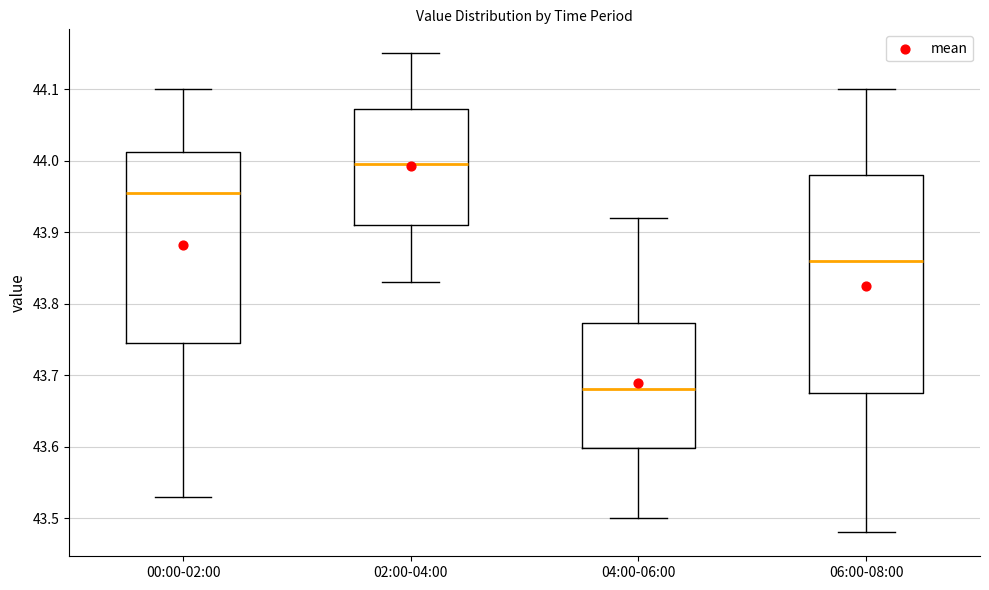

Which box is the tallest, from its lower edge to its upper edge?

06:00-08:00